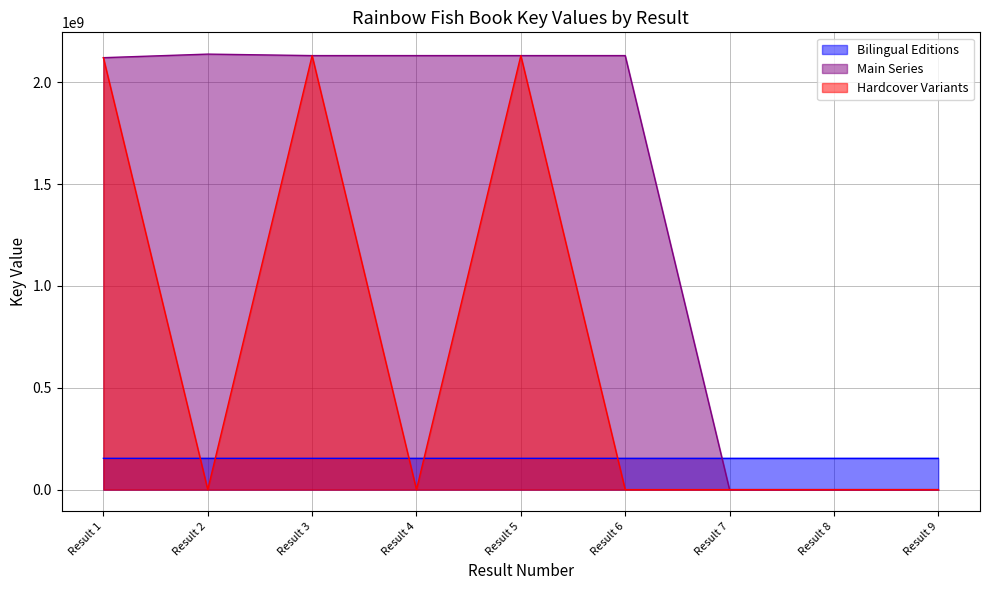

Where is the first local minimum for Bilingual Editions?

Result 4